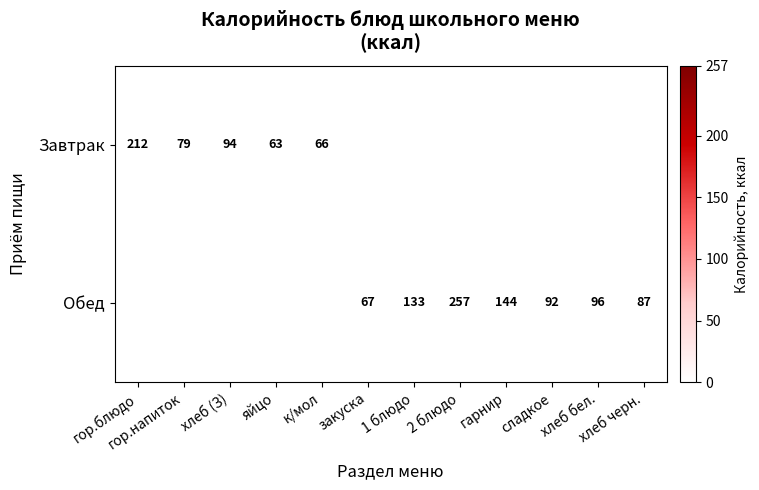

Which has a higher value, сладкое or 1 блюдо?

1 блюдо